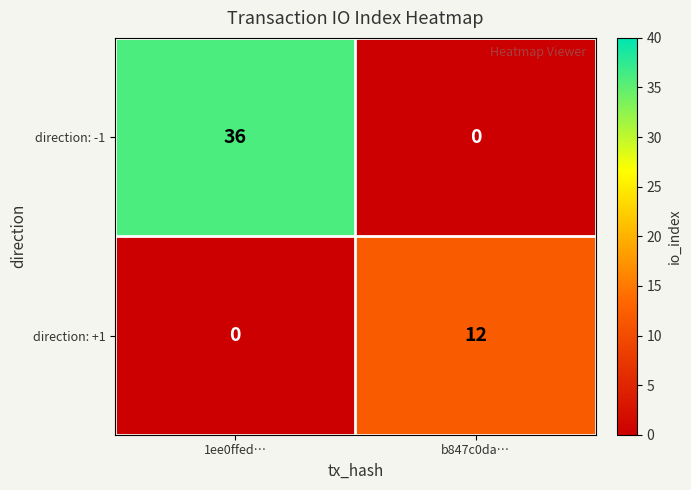

Between 1ee0ffed… and b847c0da…, which series saw the biggest shift?

direction: -1